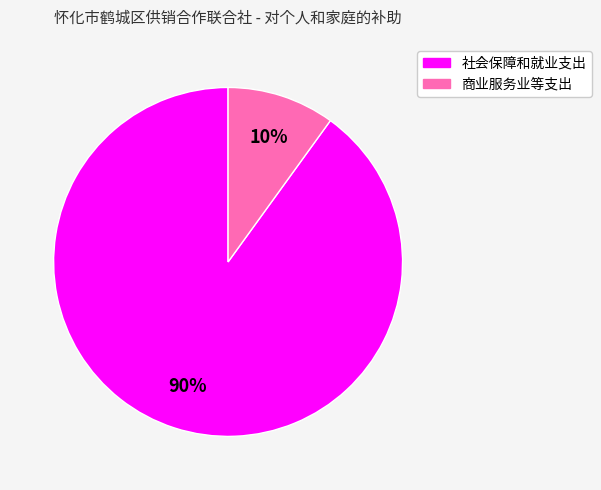

True or false: 商业服务业等支出 accounts for 10% of the total.

True